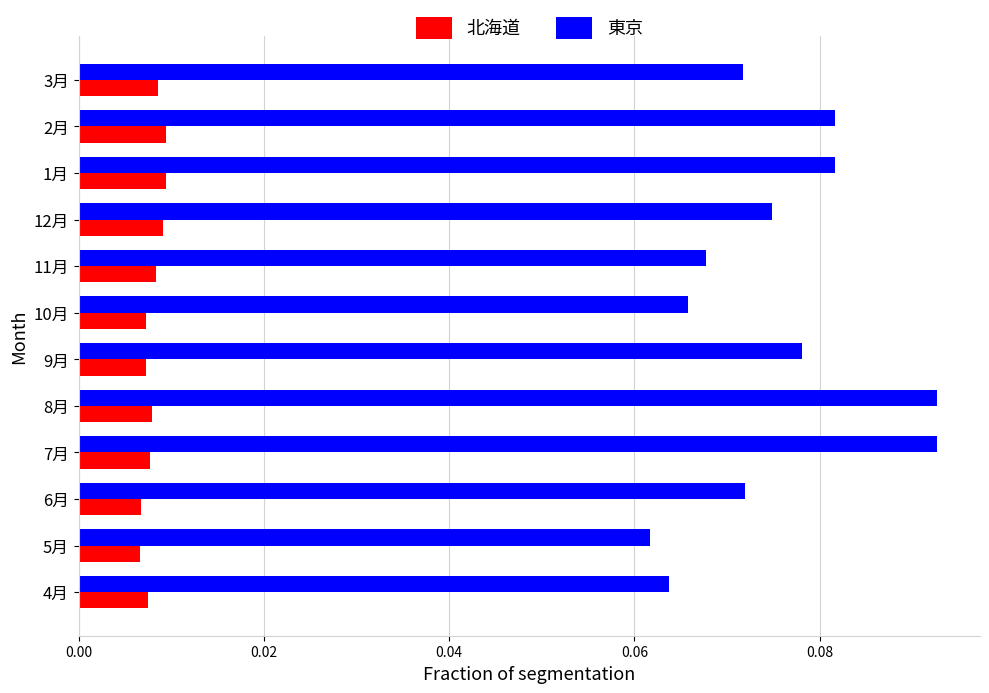

Which series changed the most between 10月 and 2月?

東京